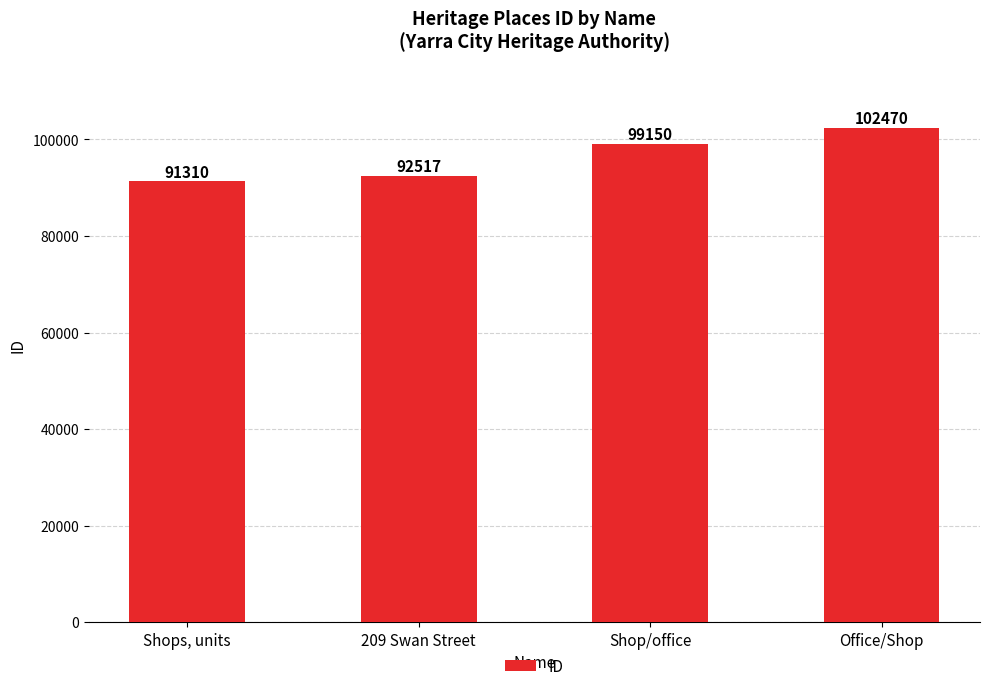

The chart shows a value of 46253 at Office/Shop. True or false?

False